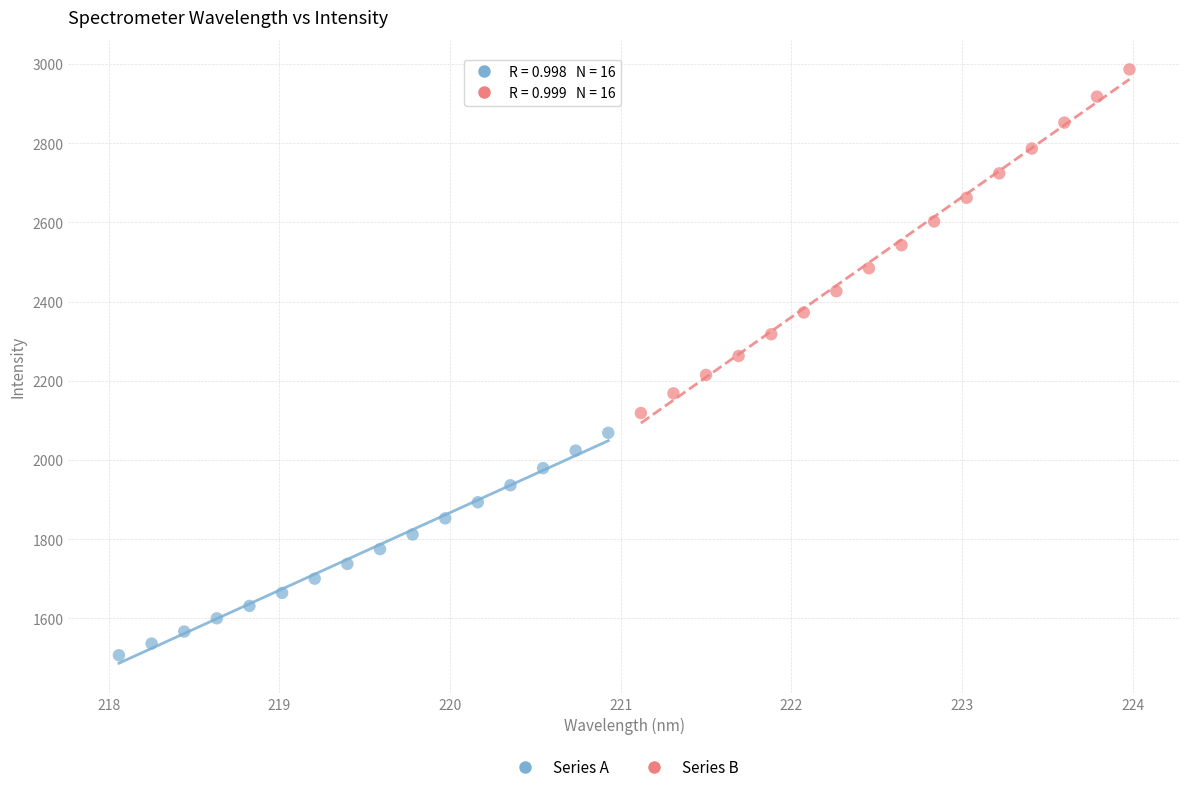

Which series contains the lowest Y value?

Series A